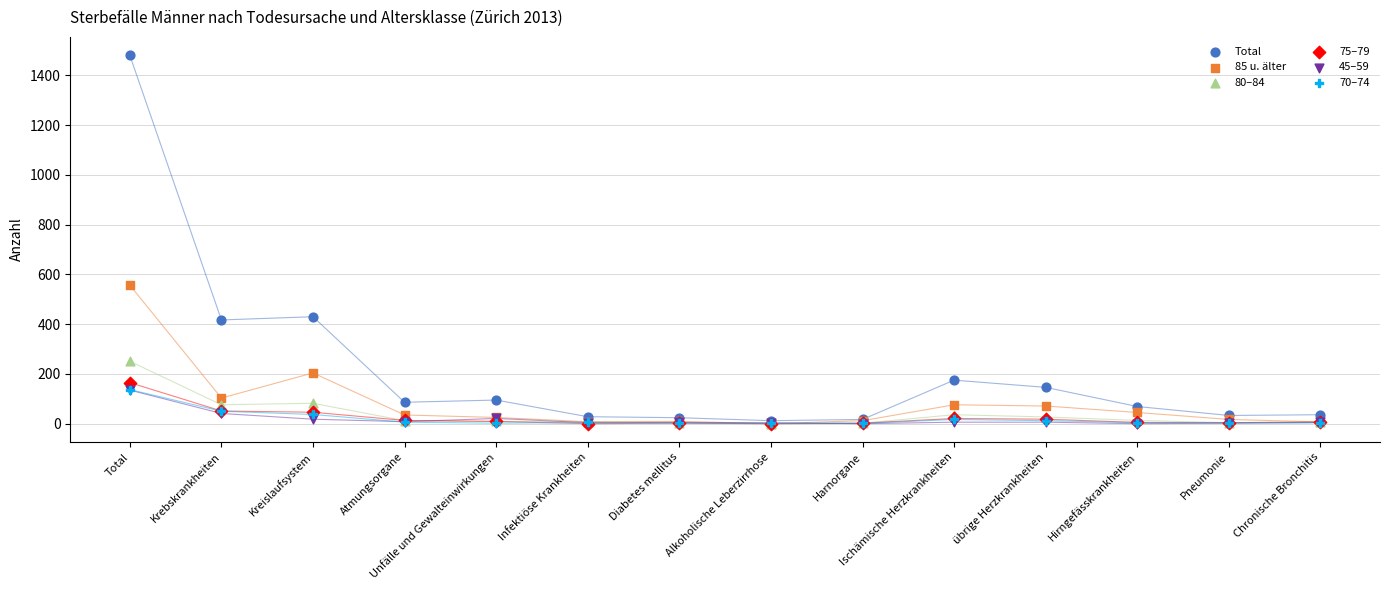

Which series reaches the maximum Y coordinate?

Total